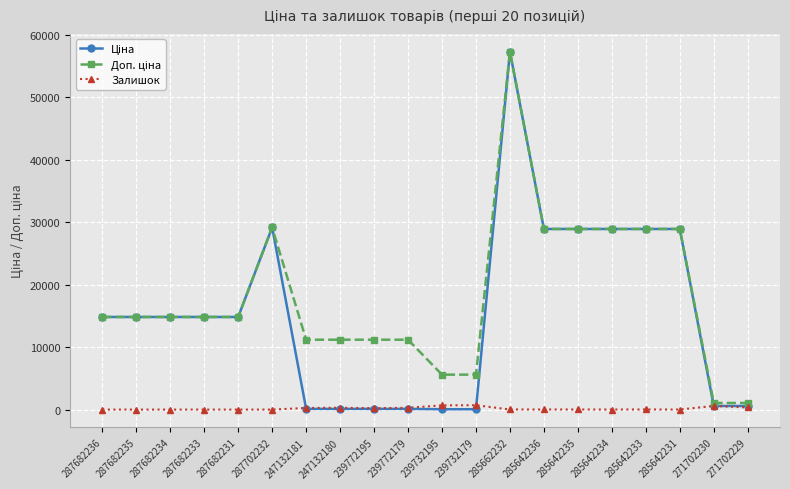

What is the difference between the maximum and minimum values in the Залишок series?

702.0